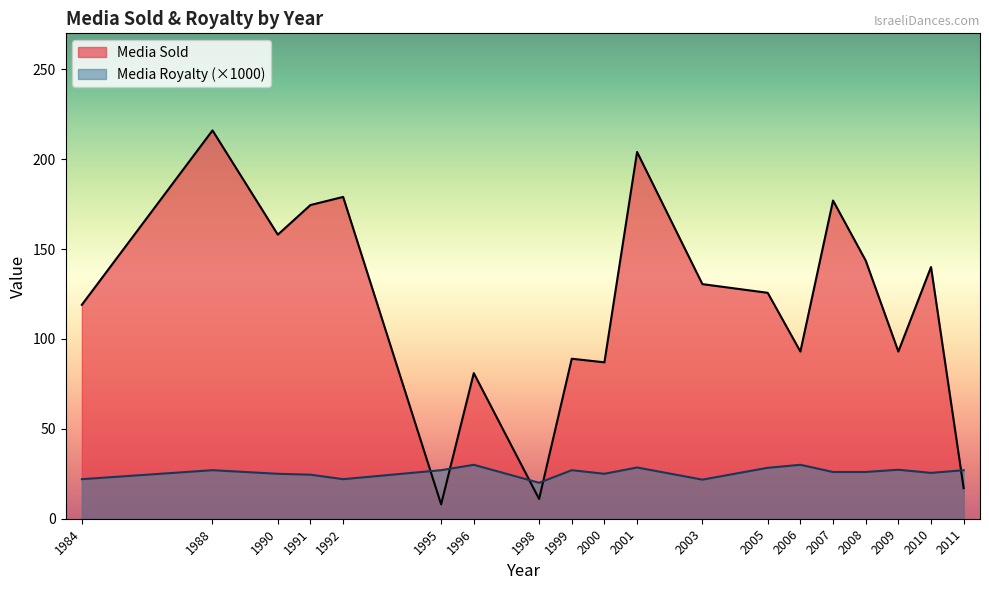

True or false: Media Sold has a value of 125.7 at 2005.

True